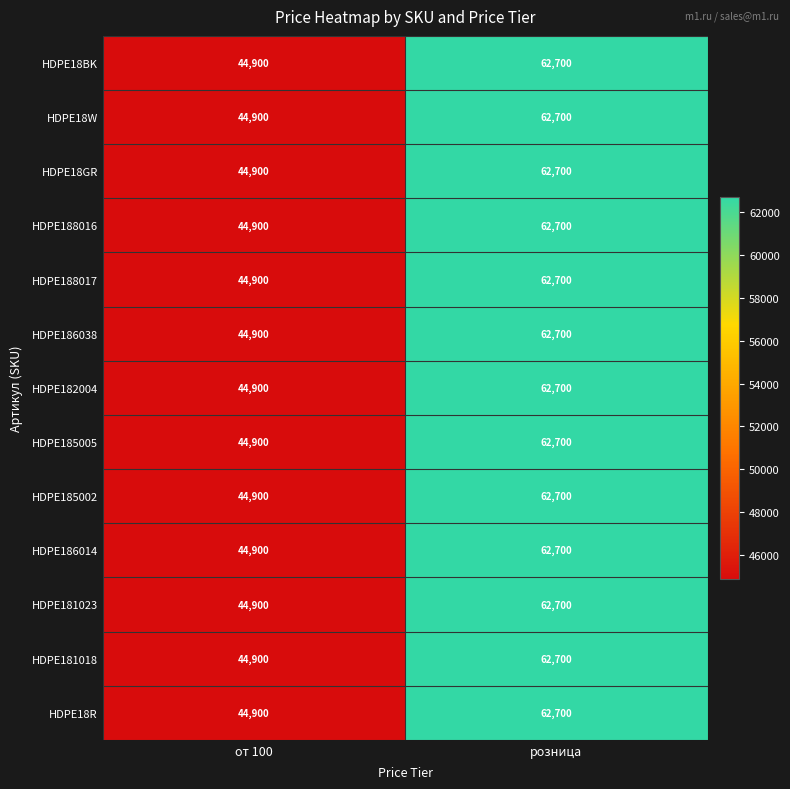

What is the average value of the HDPE182004 series?

53800